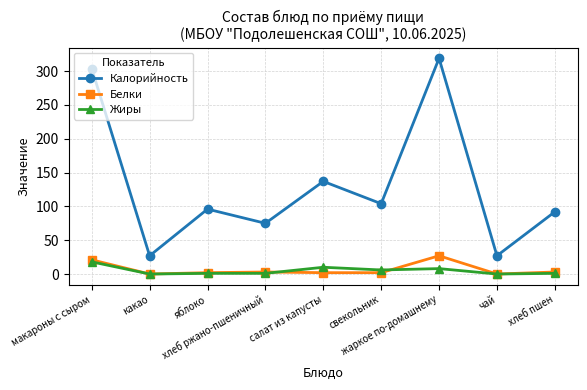

True or false: Белки and Калорийность intersect in this chart.

False